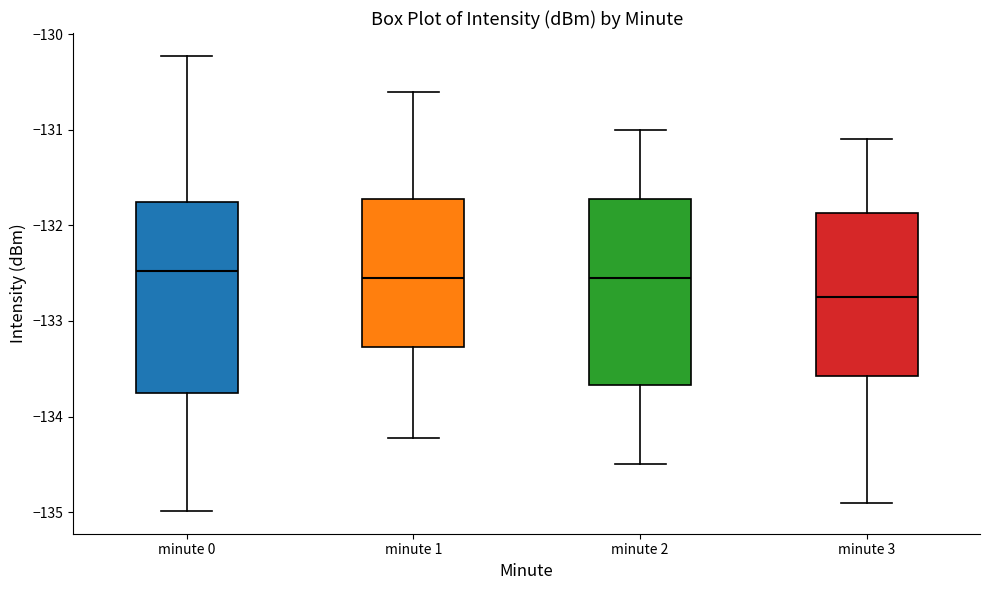

Which box has the lowest median line?

minute 3